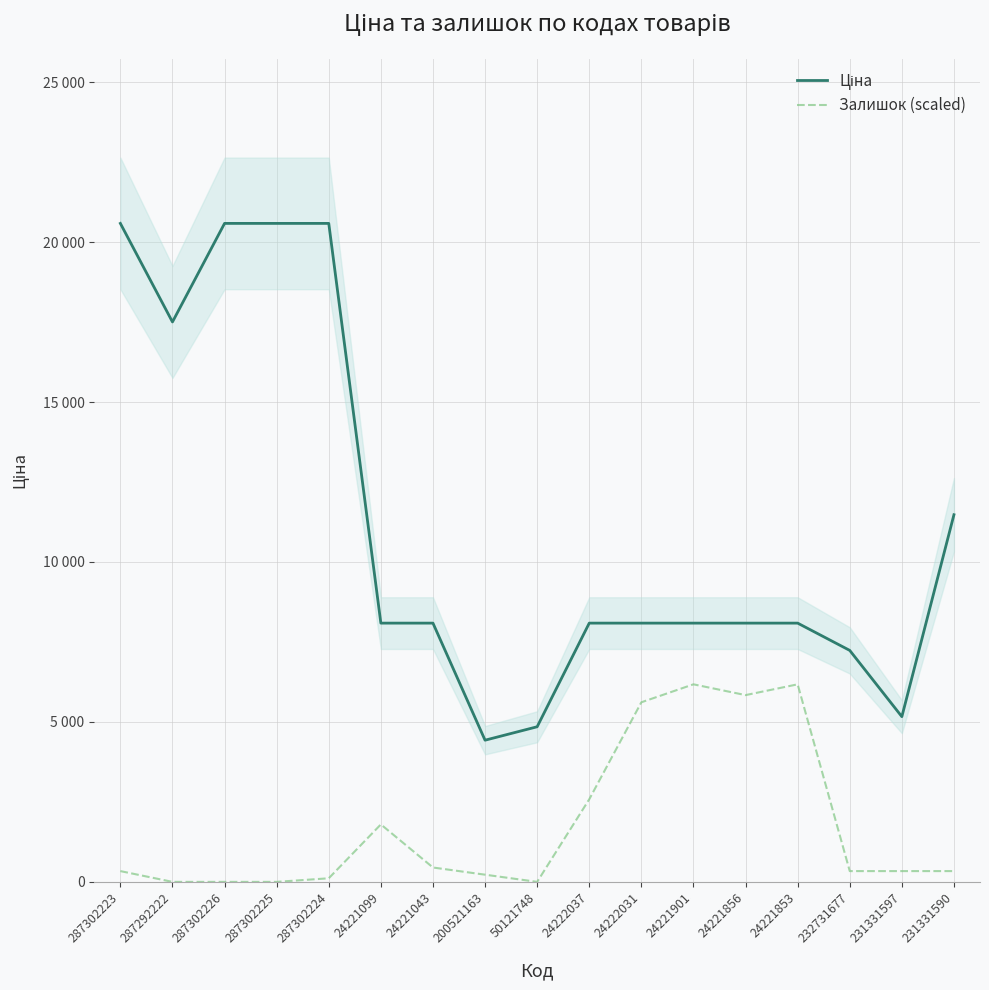

What is the difference between the highest and lowest values at 287302226?

20585.3